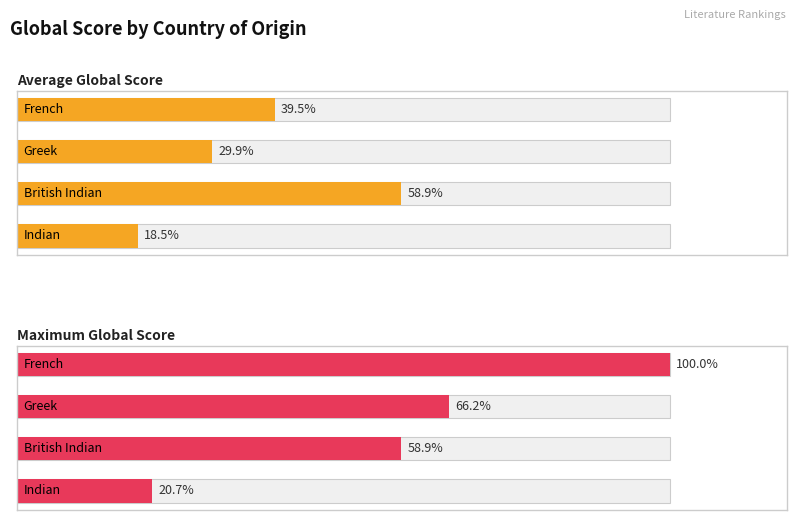

Is it true that Maximum Global Score equals 2488 at 2?

False